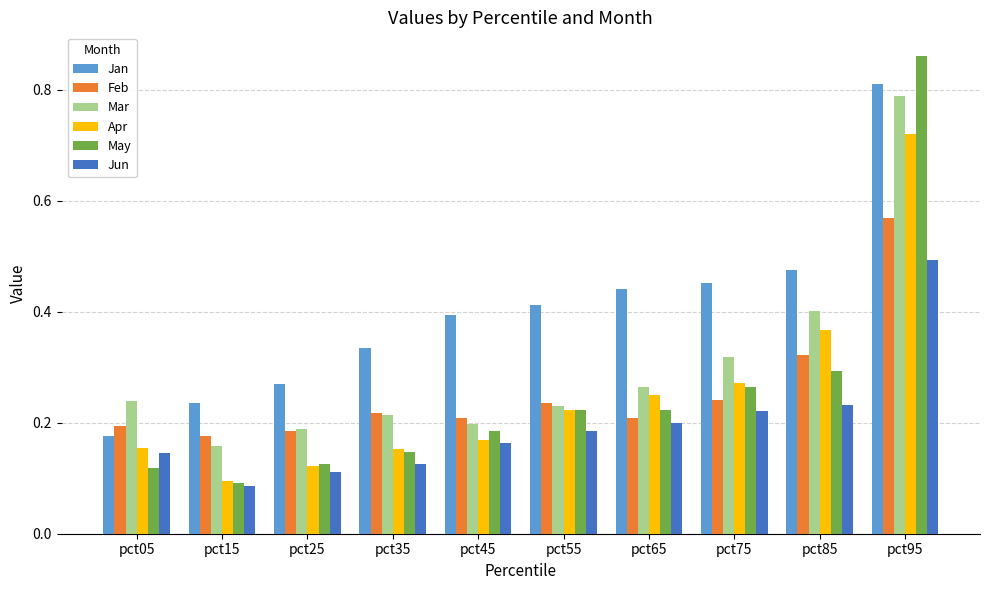

Which series changed the most between pct05 and pct75?

Jan